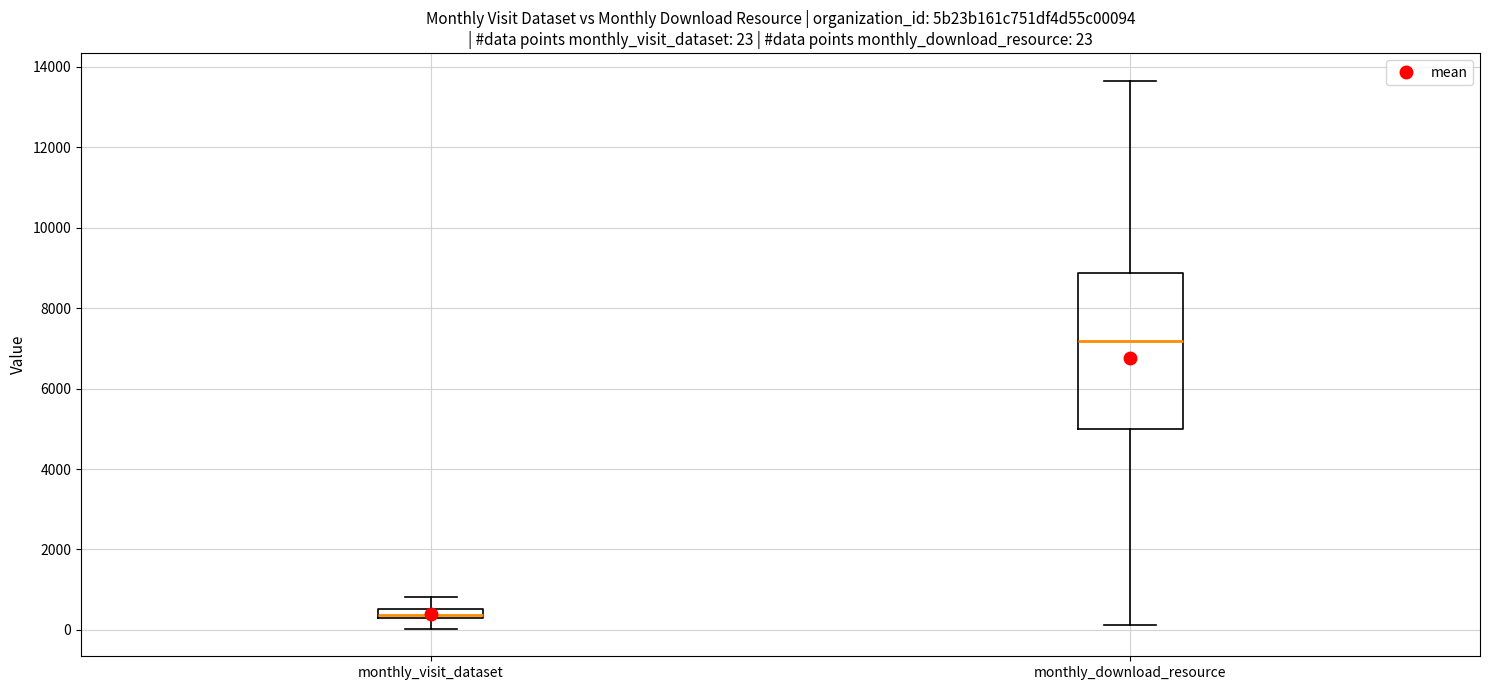

Which box has the highest median line?

monthly_download_resource